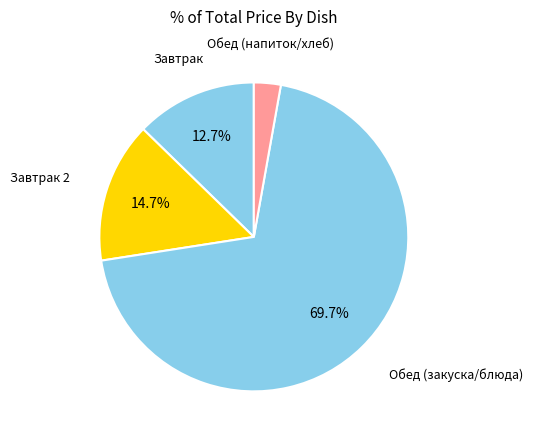

How many slices are in this pie chart?

4